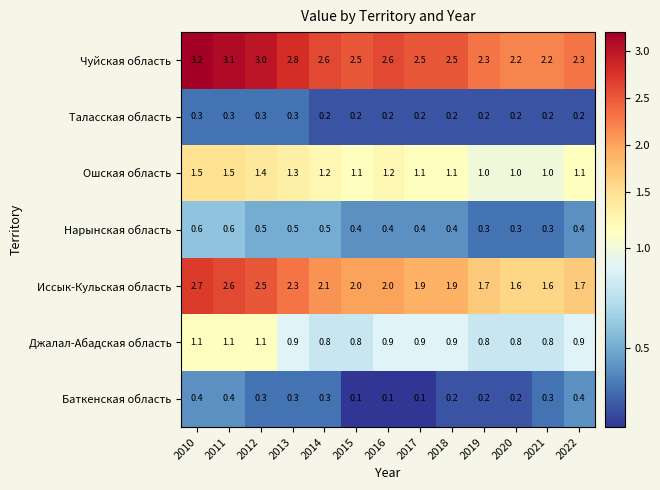

Rank the series at 2017 from highest to lowest value.

Чуйская область, Иссык-Кульская область, Ошская область, Джалал-Абадская область, Нарынская область, Таласская область, Баткенская область